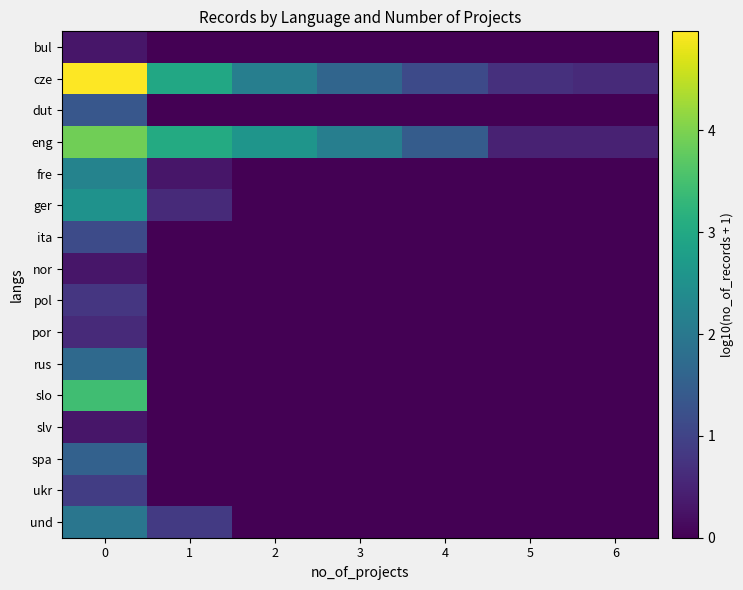

What is the spread (max minus min) of values at 4?

1.4